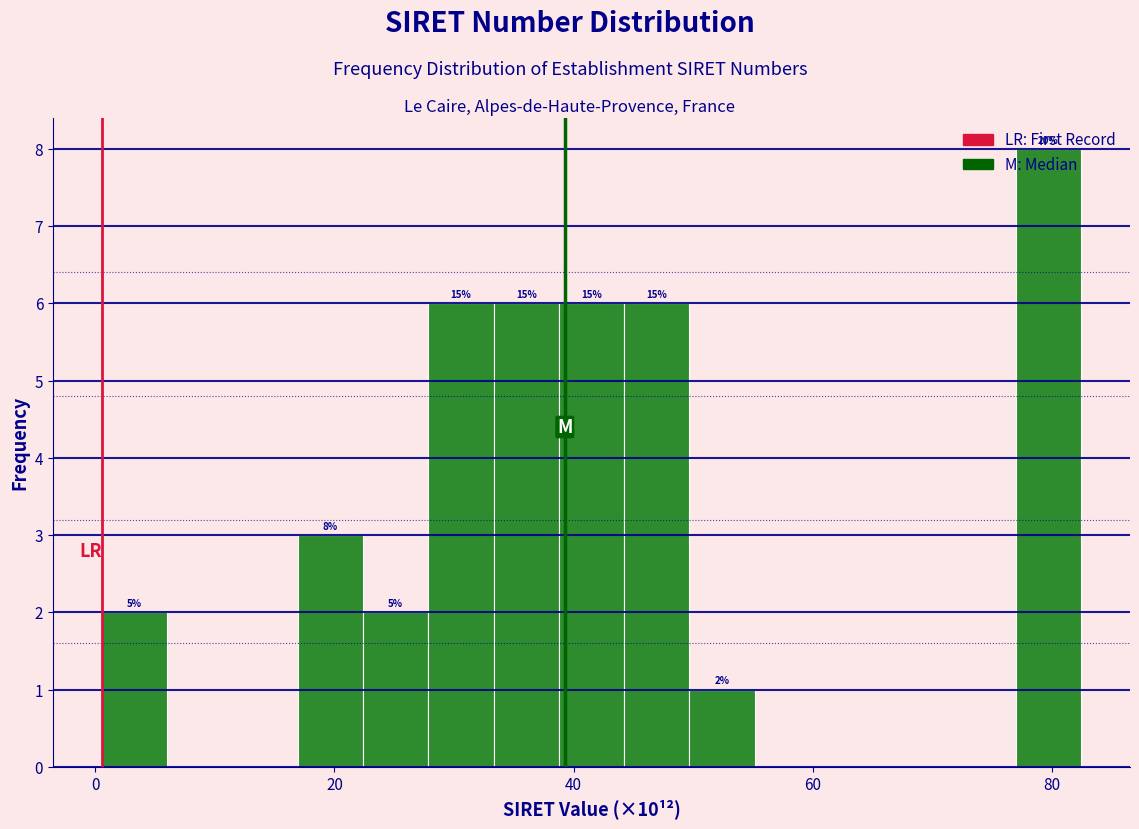

Around what value on the x-axis is the tallest bar? Give the approximate position of its centre, as read against the axis.

80